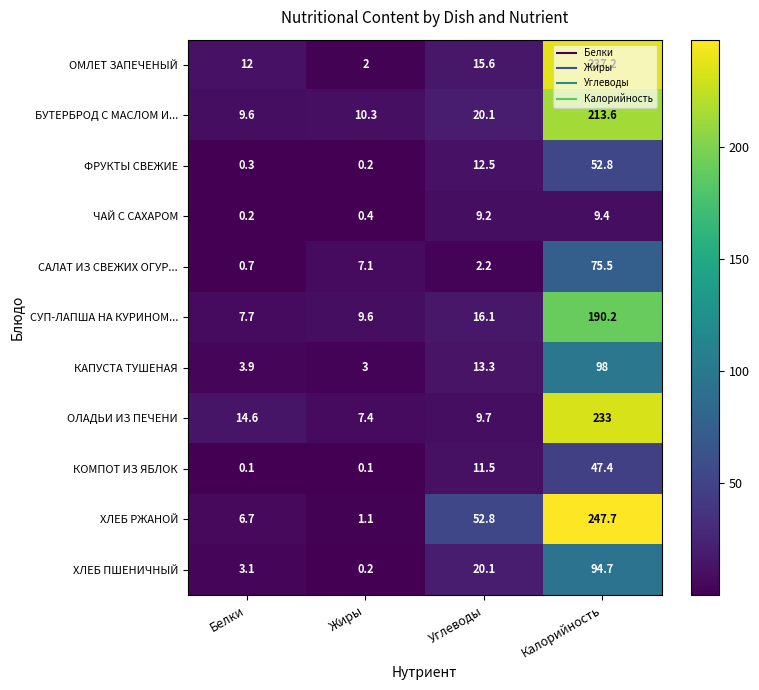

What is the sum of the ОЛАДЬИ ИЗ ПЕЧЕНИ values at Калорийность and Белки?

247.6